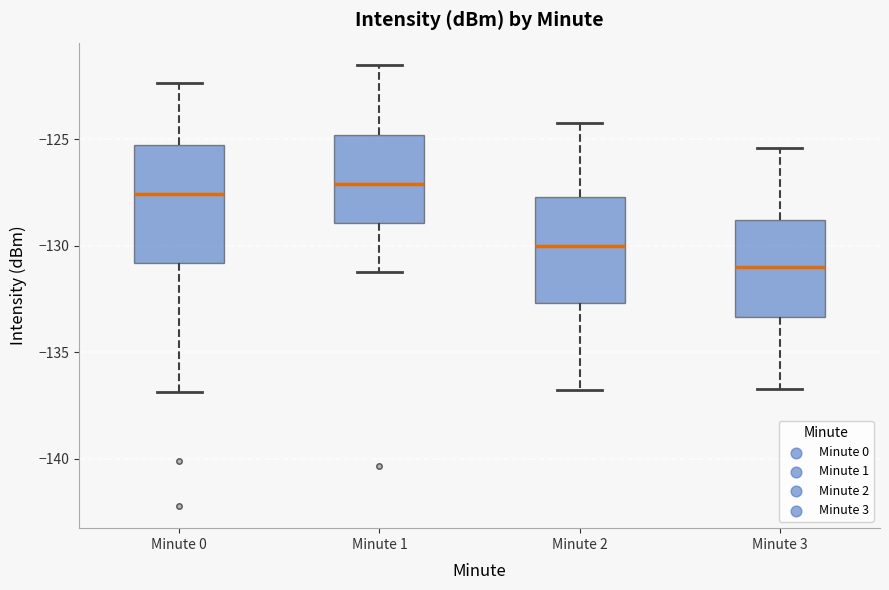

Where does the lower whisker of the box for Minute 2 end on the y-axis? The values are not printed on the chart, so give them approximately, as read against the axis.

-137.0